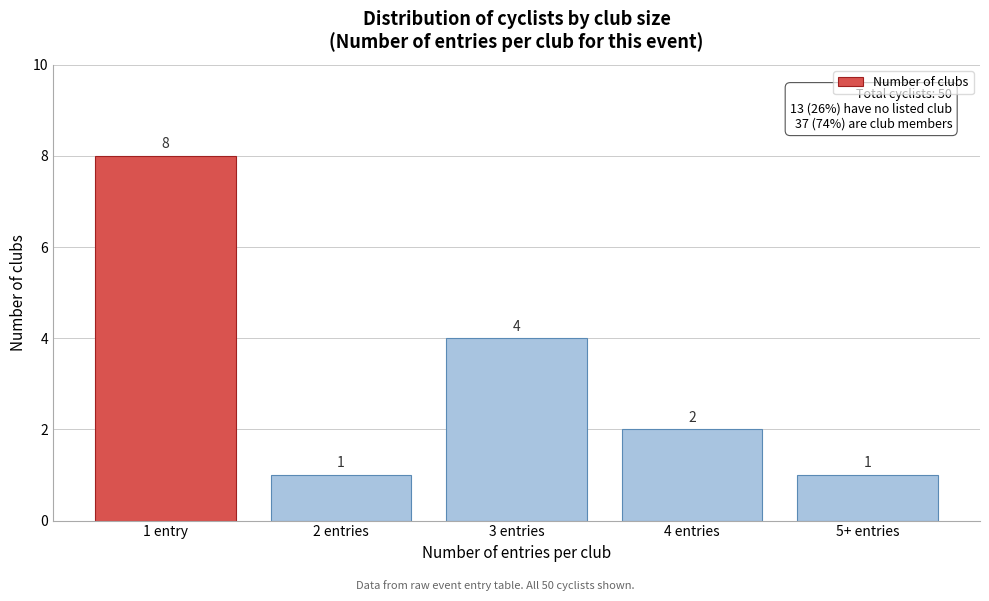

Reading right to left, extract all data points from this chart.

1	2	4	1	8